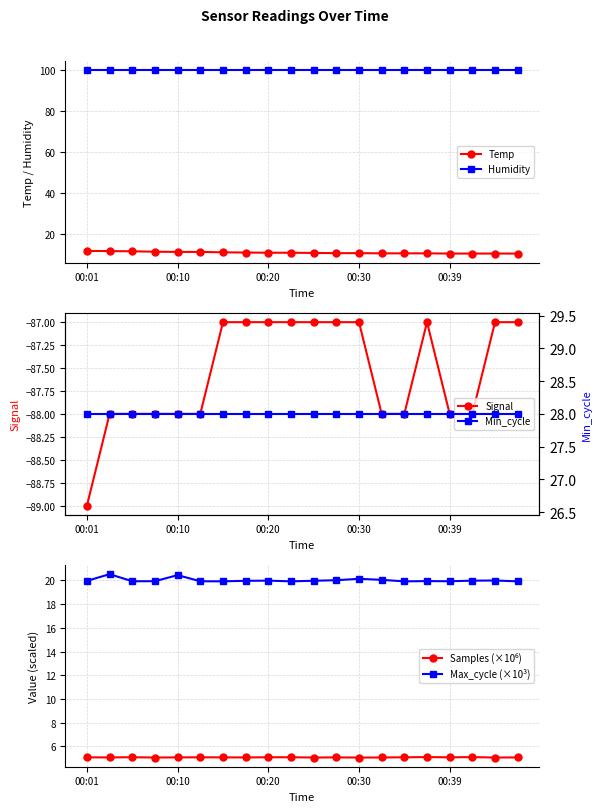

What is the lowest value of the Humidity series?

99.9